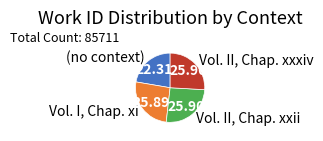

Do (no context) and Vol. II, Chap. xxxiv together represent more than half of the pie?

No